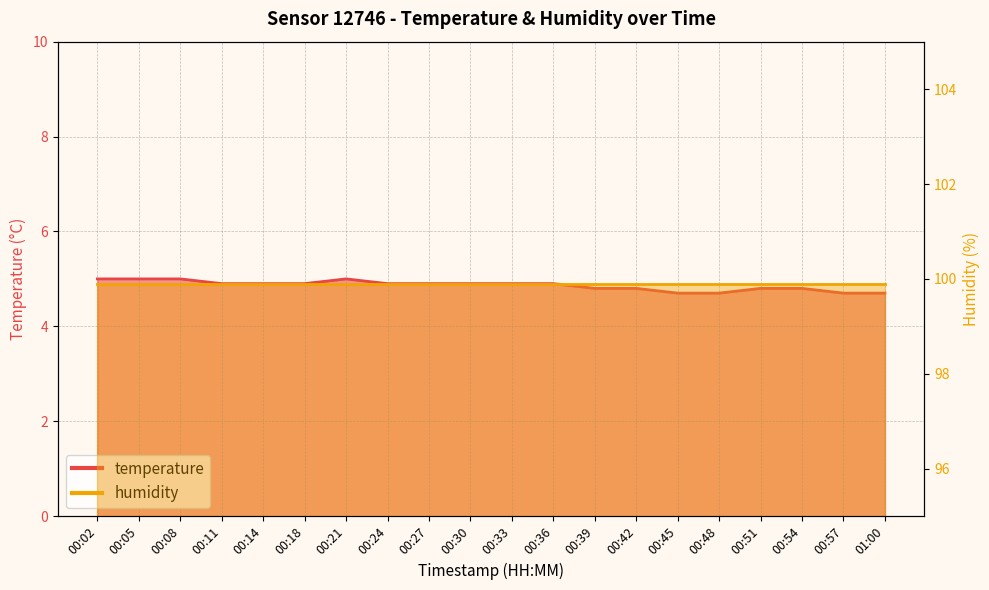

Where is the first local maximum?

00:21